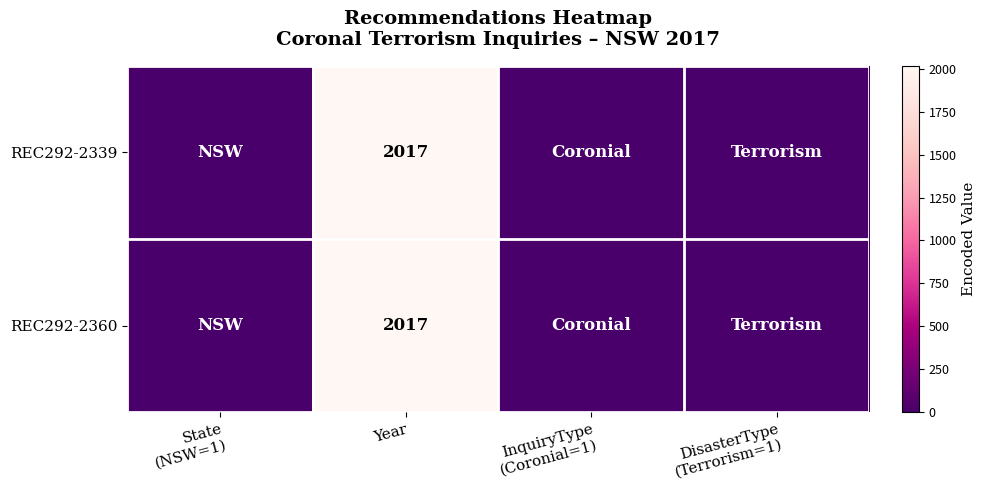

What is the total value across all series at Year?

4034